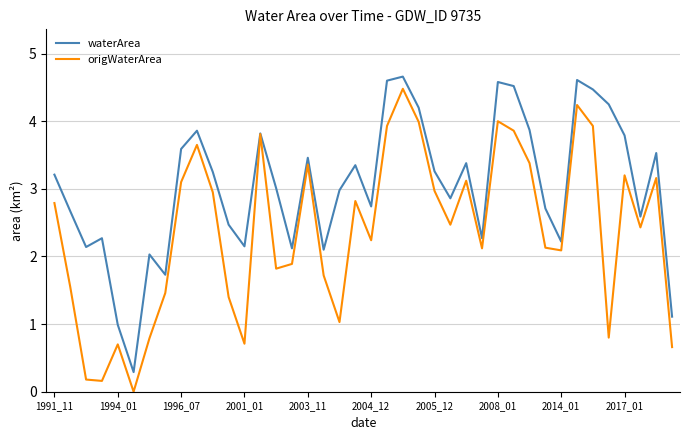

What is the maximum value for waterArea?

4.7